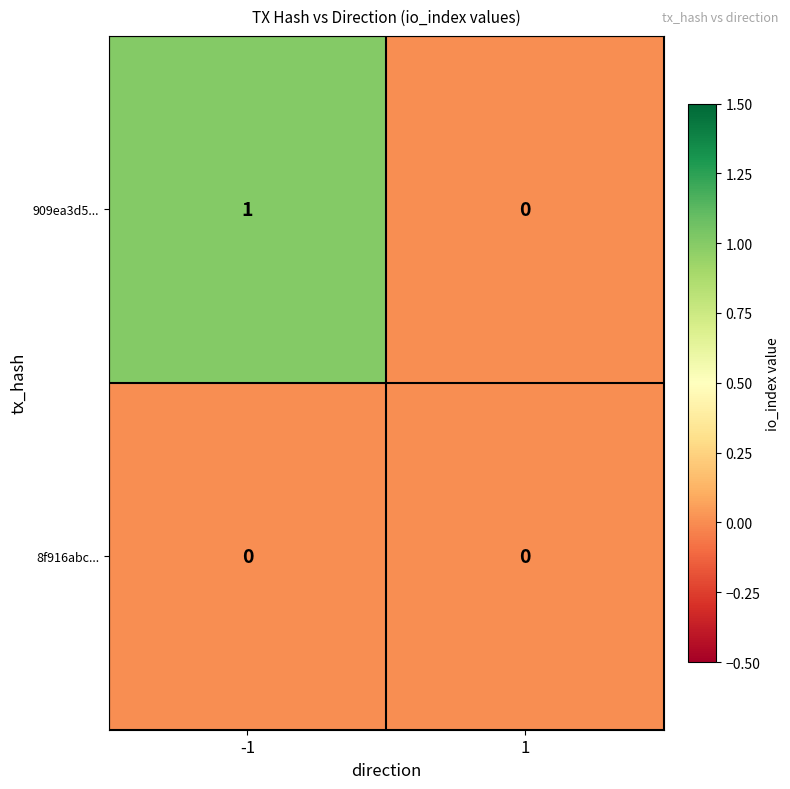

Reading left to right, transcribe all the data shown in this chart.

909ea3d5...: 1	0
8f916abc...: 0	0